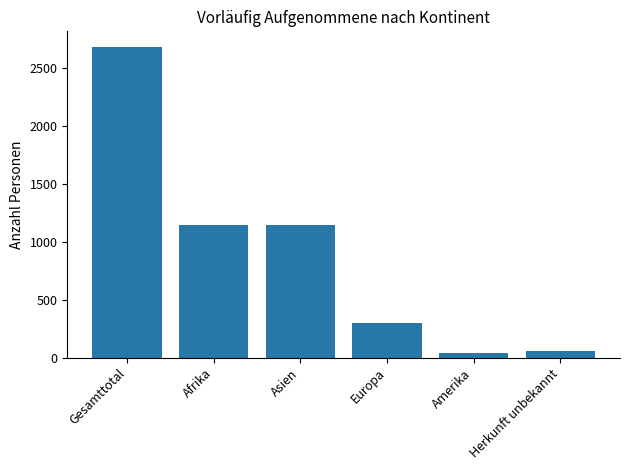

What is the approximate value at Asien?

1145